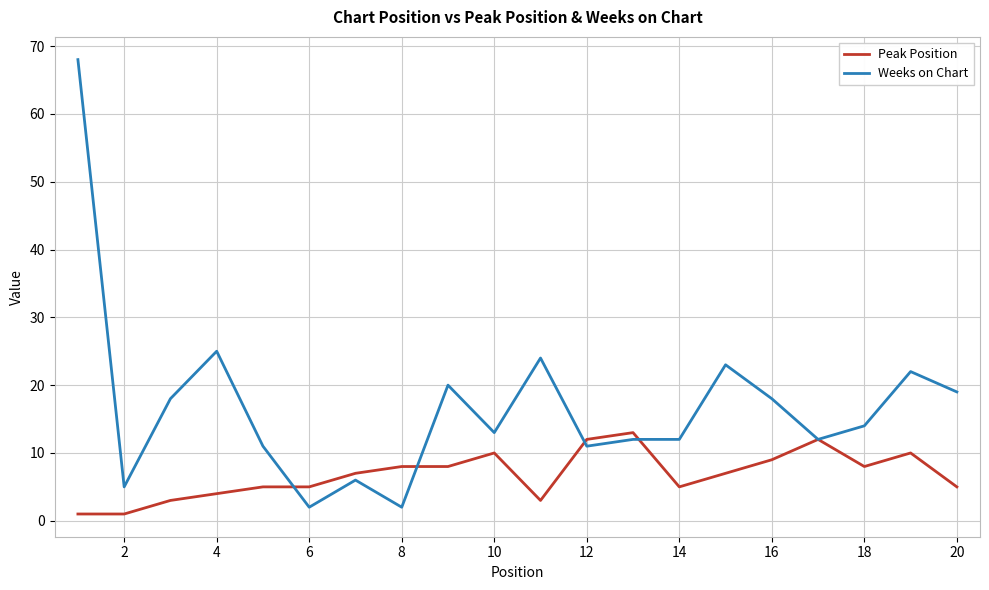

What is the difference between the maximum and minimum values in the Weeks on Chart series?

66